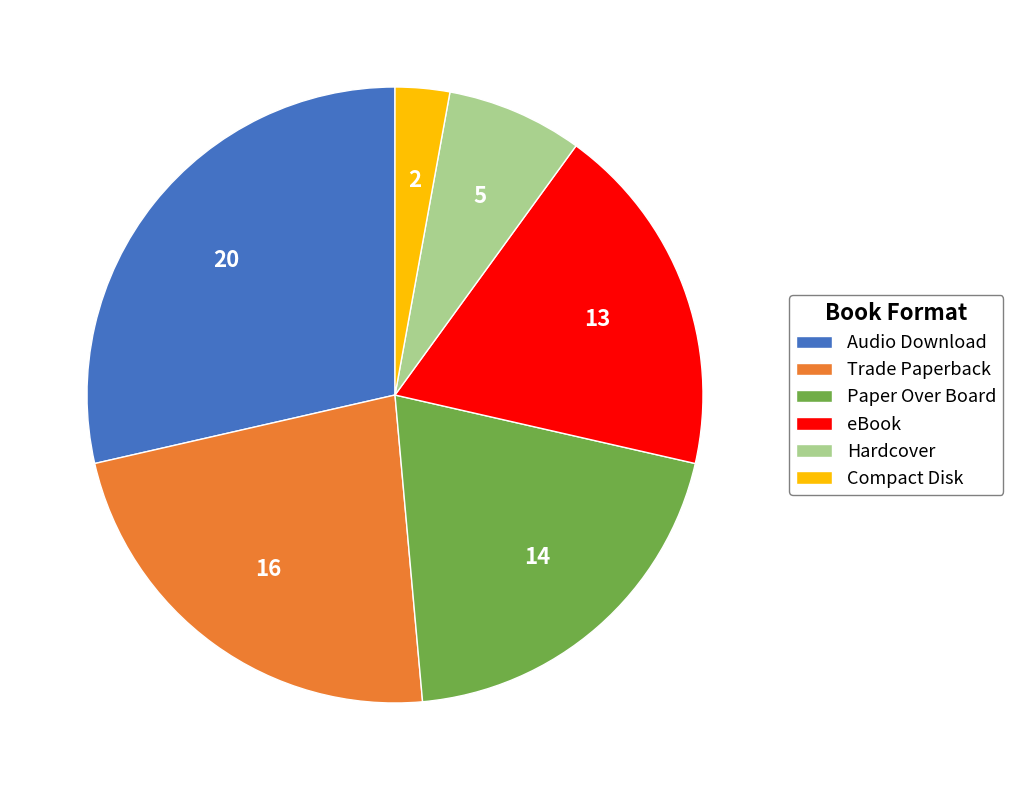

Which slice is the largest?

Audio Download